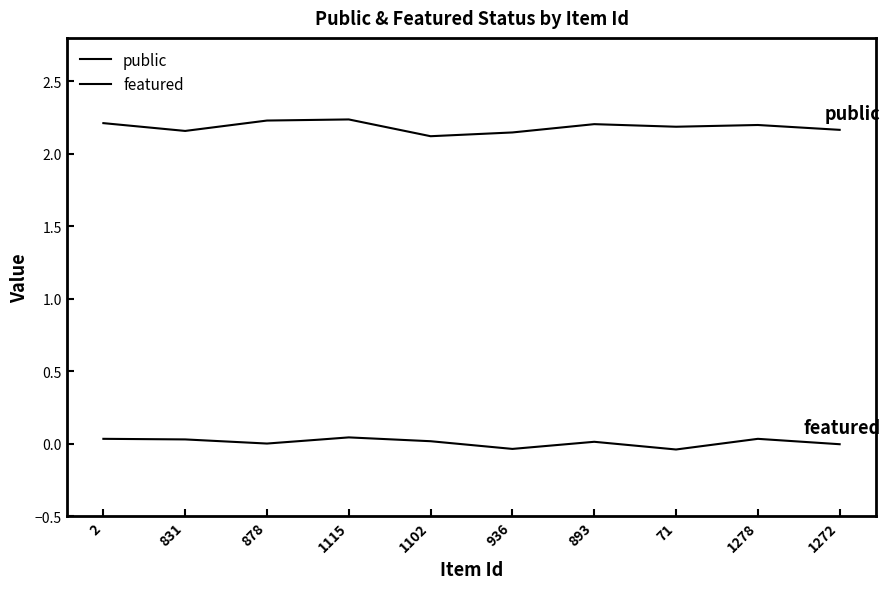

What is the spread (max minus min) of values at 893?

2.2